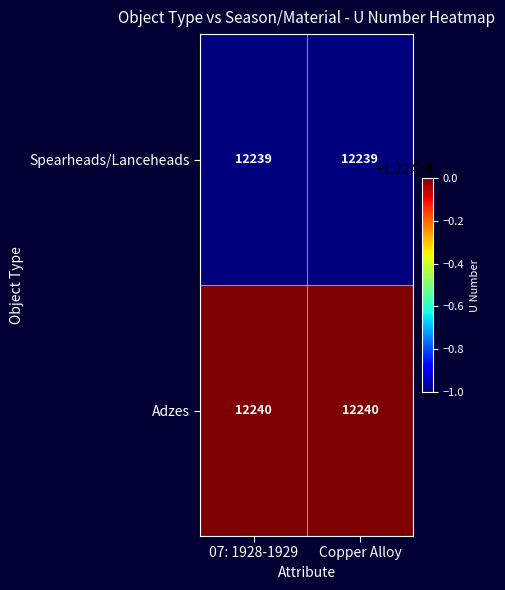

What is the total value across all series at 07: 1928-1929?

24479